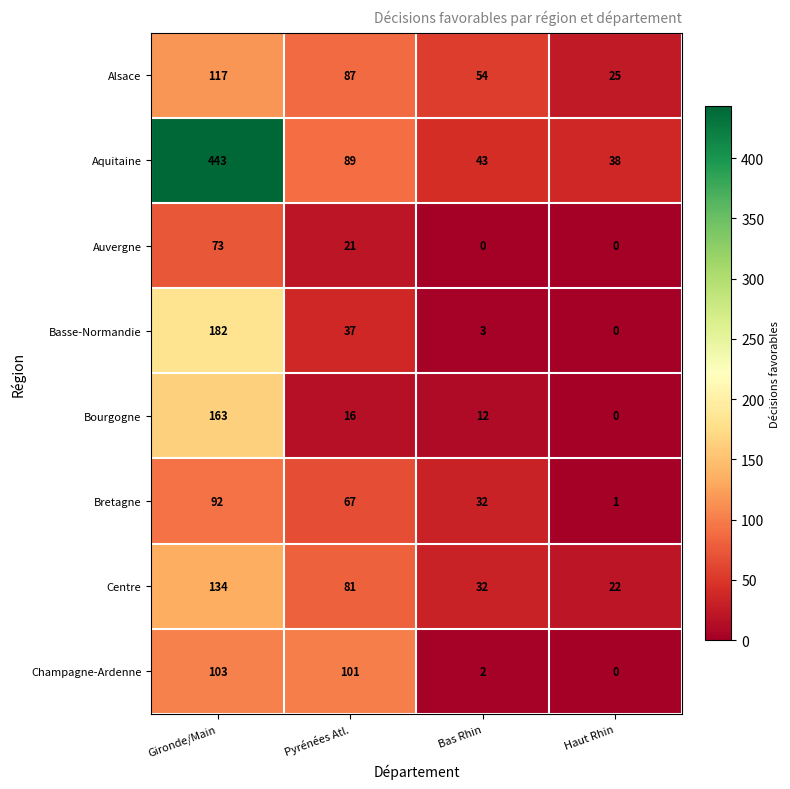

Which label corresponds to the largest value in the chart?

Gironde/Main